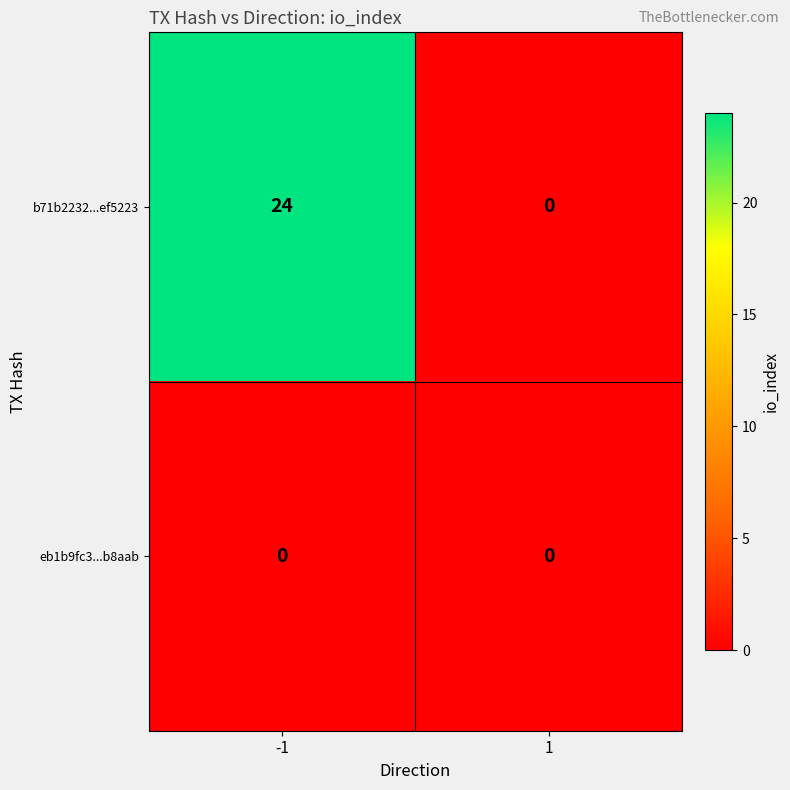

Reading left to right, extract all data points from this chart.

b71b2232...ef5223: -1=24	1=0
eb1b9fc3...b8aab: -1=0	1=0